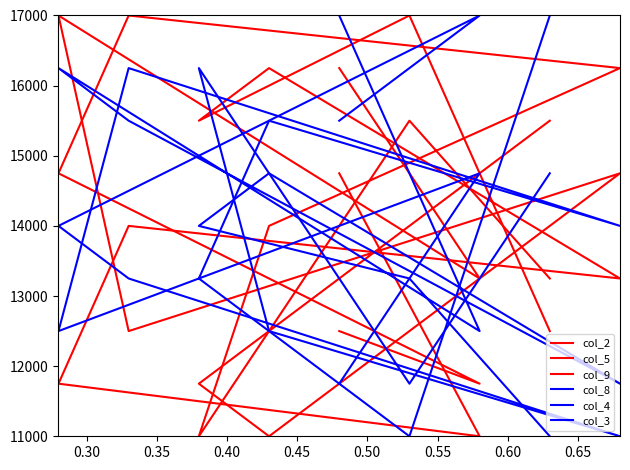

In col_4, how many points are lower than both neighbors (excluding endpoints)?

2